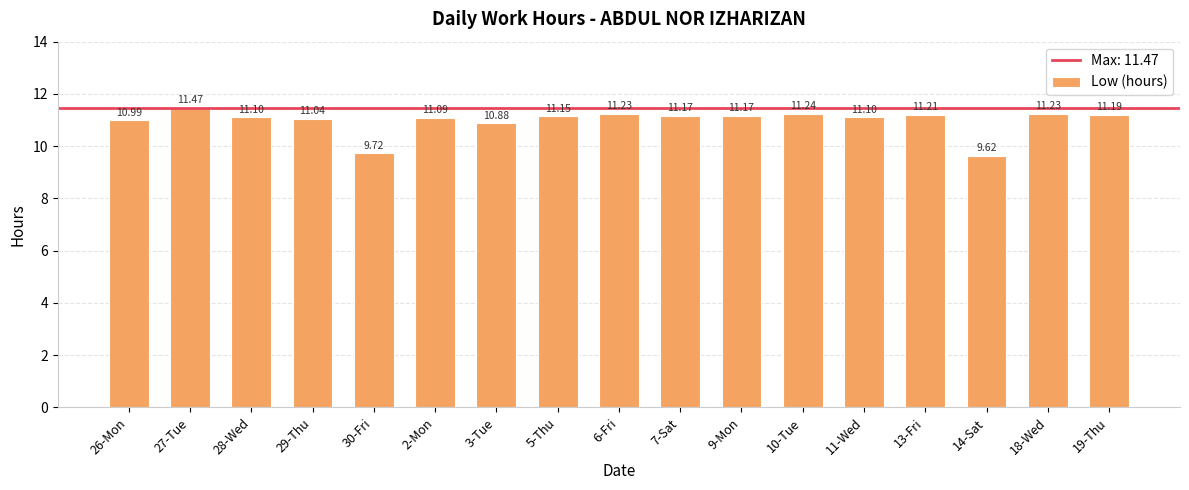

What is the change in value from 28-Wed to 3-Tue?

-0.2